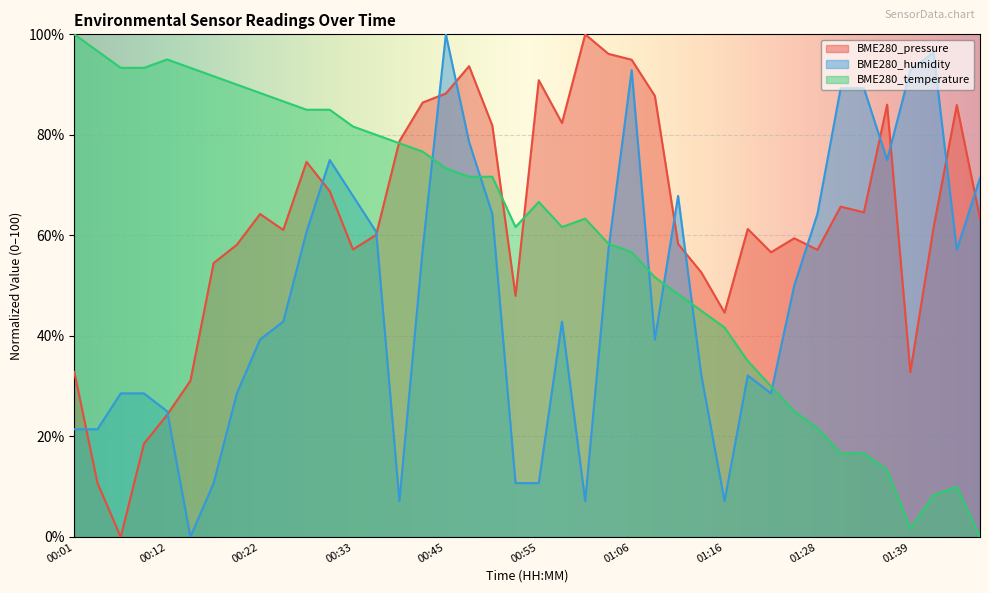

How many intersections are there between BME280_temperature and BME280_pressure?

3